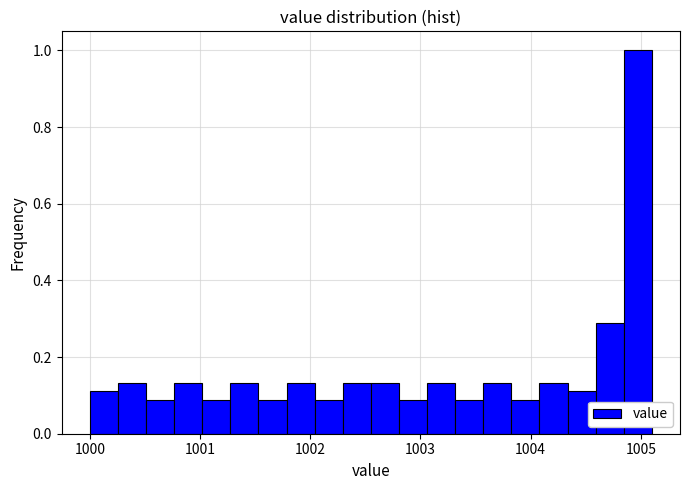

Around what value on the x-axis is the tallest bar? Give the approximate position of its centre, as read against the axis.

1005.0